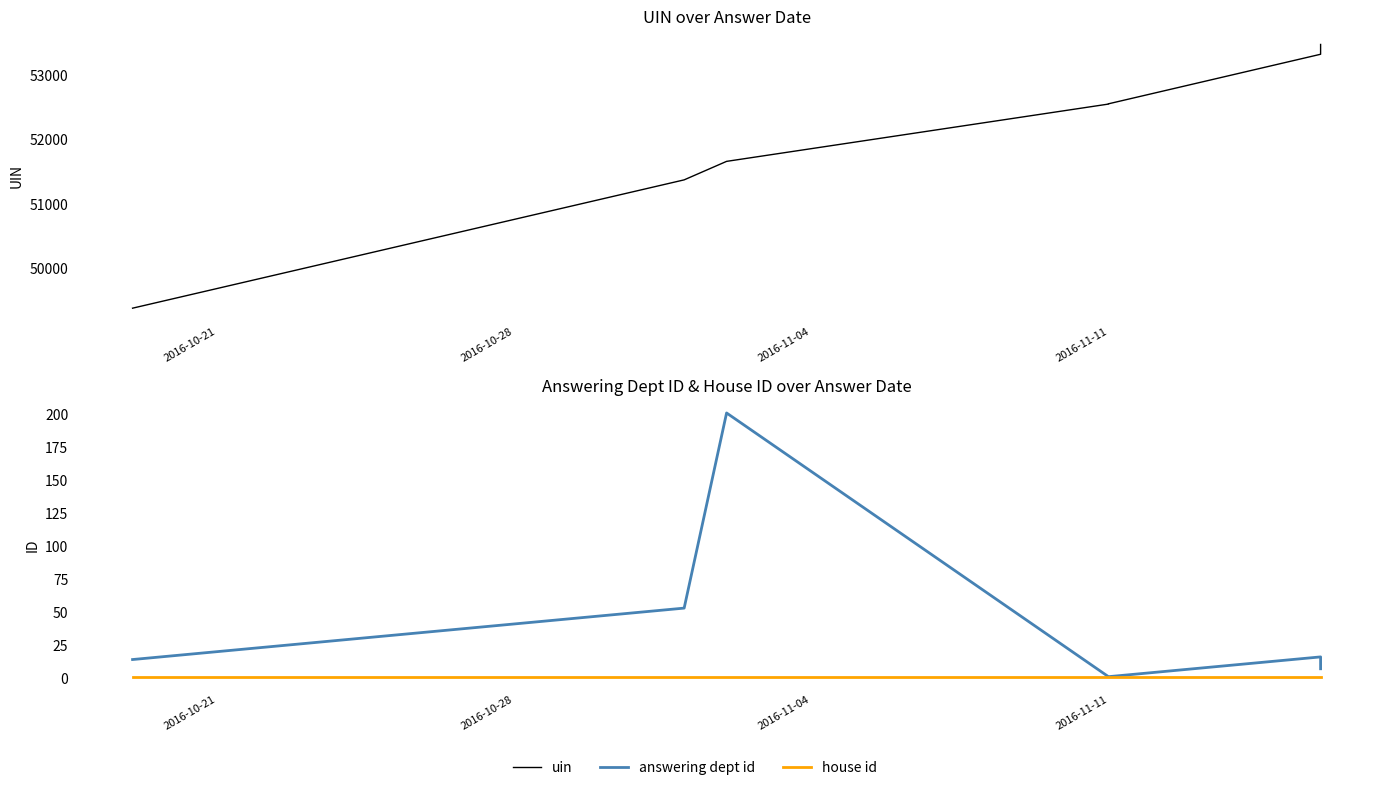

How many lines are shown in the chart?

3